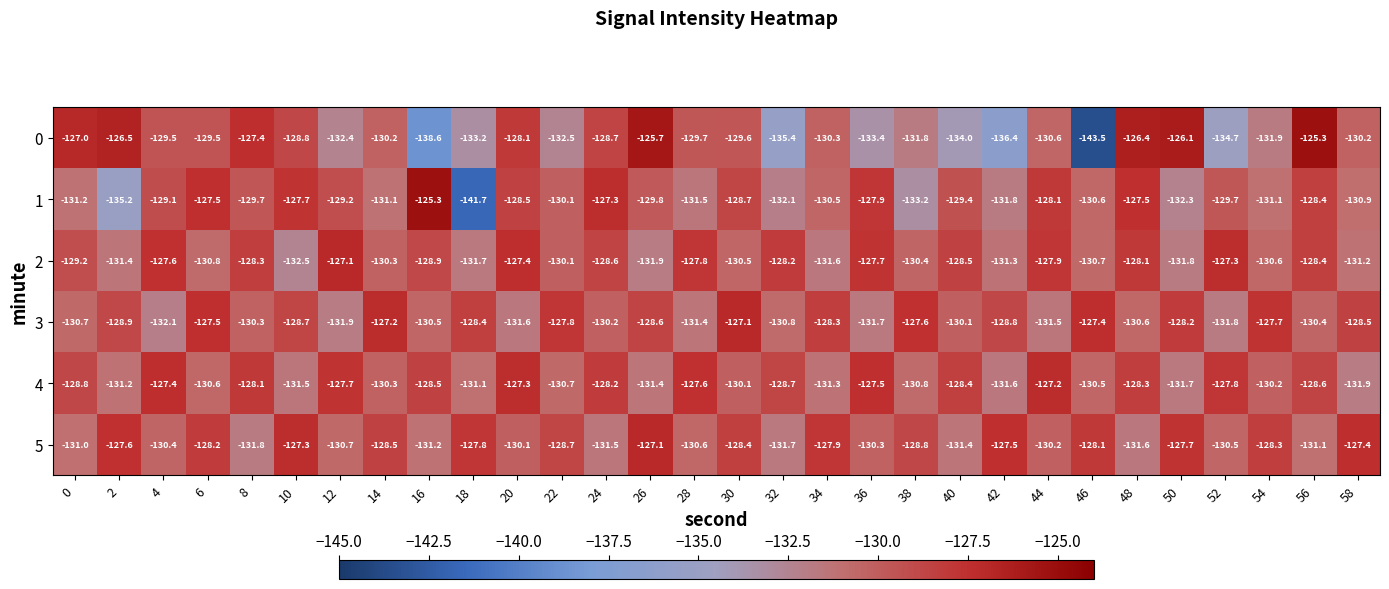

What is the greatest value displayed?

-125.3